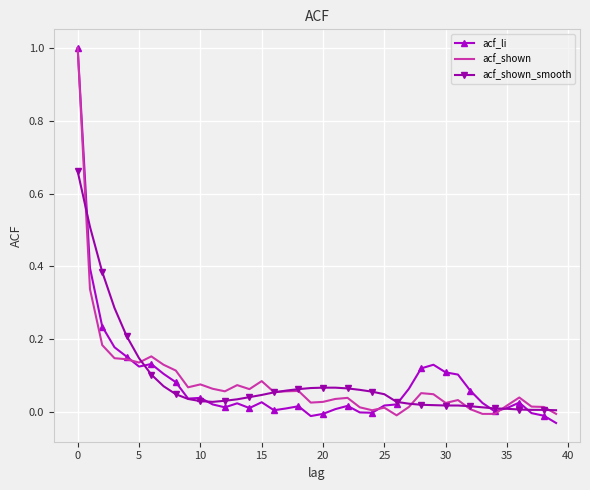

What is the maximum value shown in the chart?

1.0